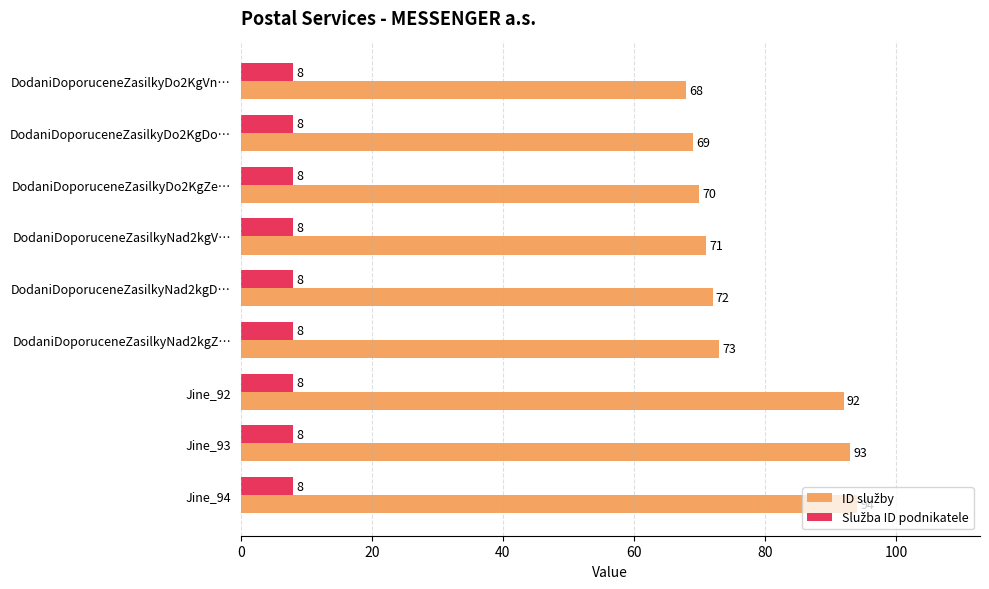

At how many categories does at least one series exceed 48?

9